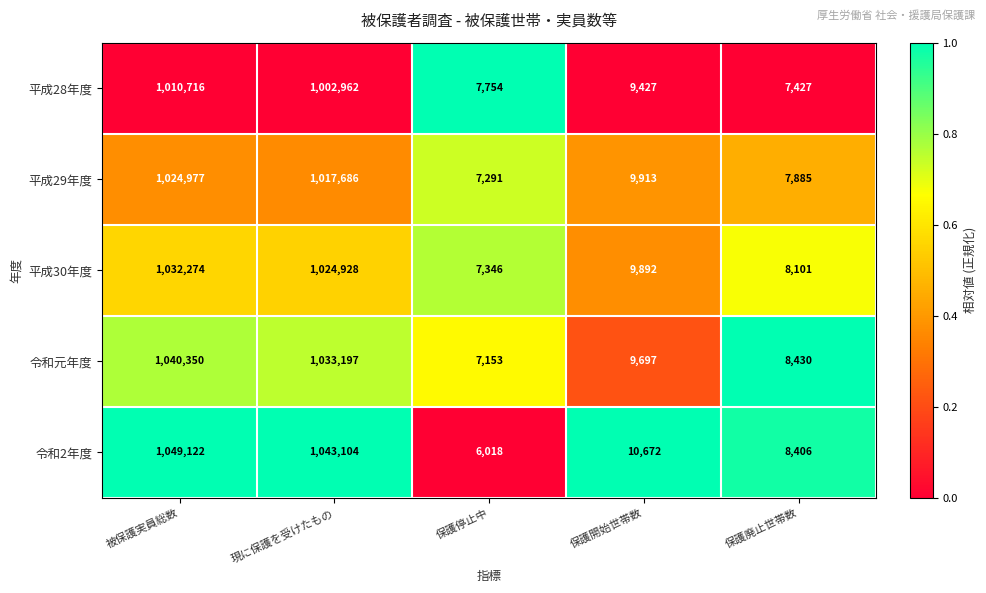

What is the sum of all 令和2年度 values?

2117322